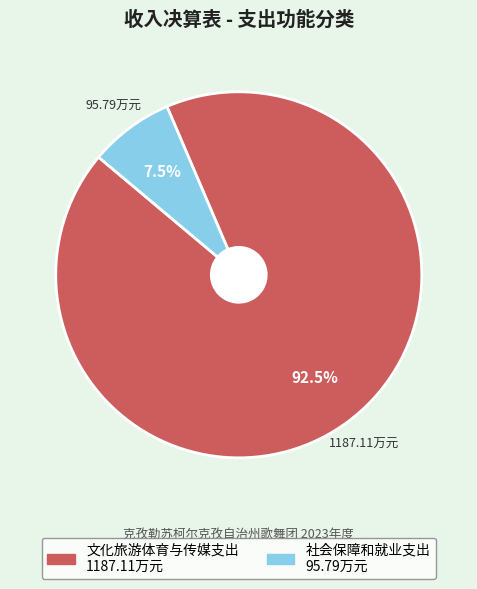

Approximately how many times larger is the value at 社会保障和就业支出 compared to 文化旅游体育与传媒支出?

0.1